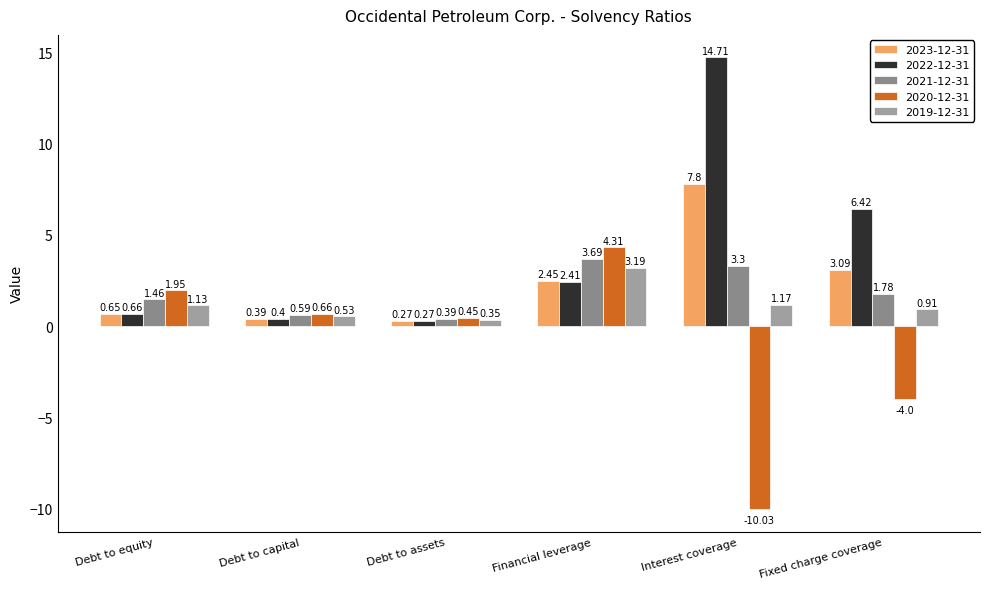

Which series has the largest total across all categories?

2022-12-31